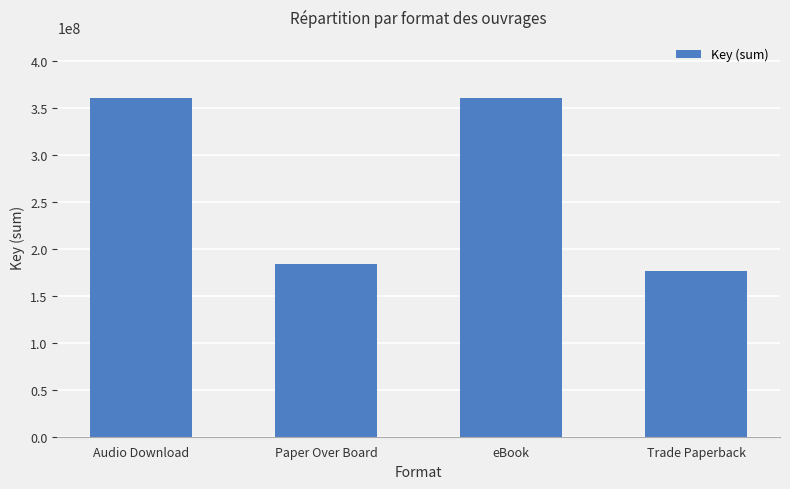

Are the bars grouped side by side (vs. stacked)?

No